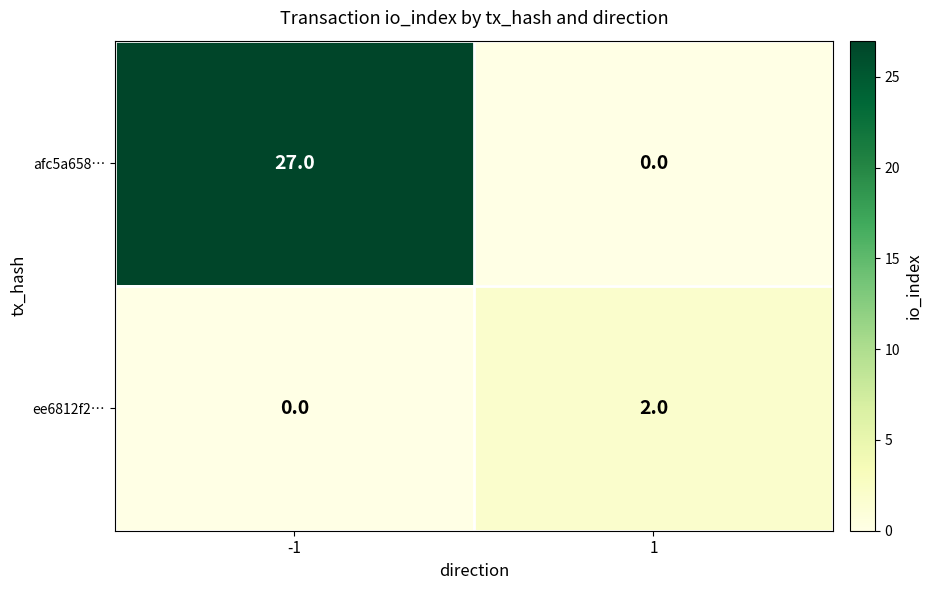

What is the sum of the afc5a658… values at -1 and 1?

27